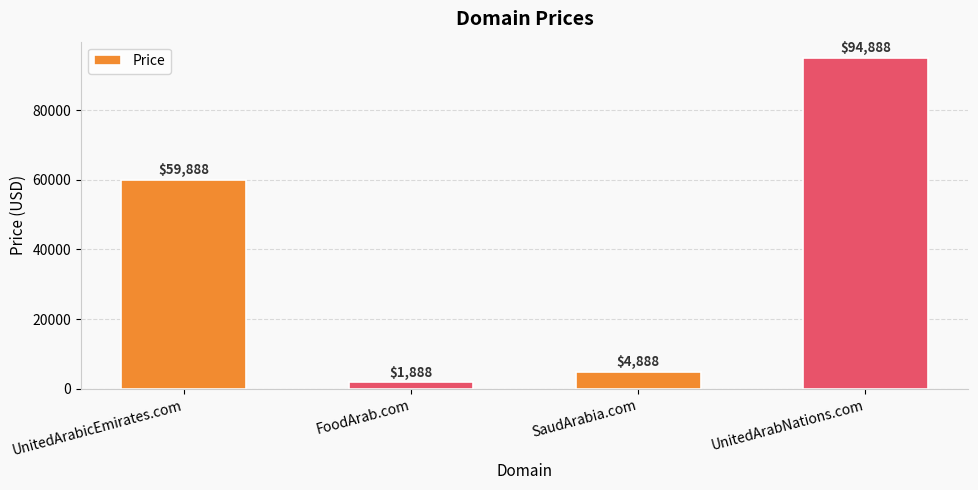

What is the minimum value shown in the chart?

1888